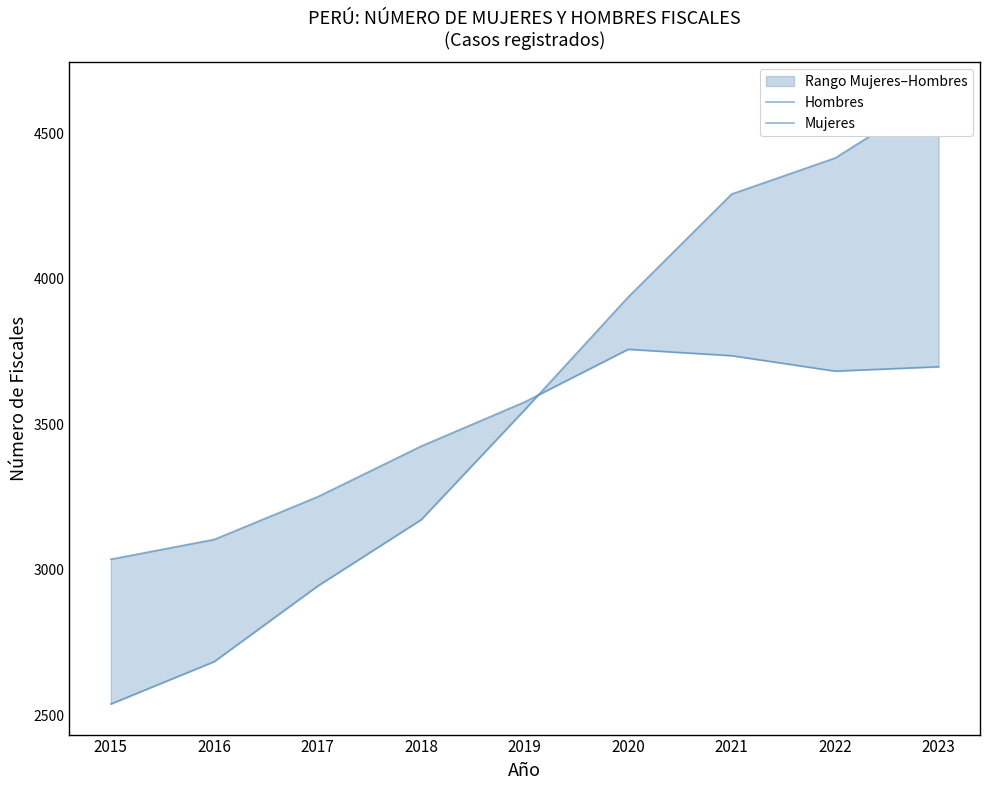

At which label is Hombres closest to 3397?

2018